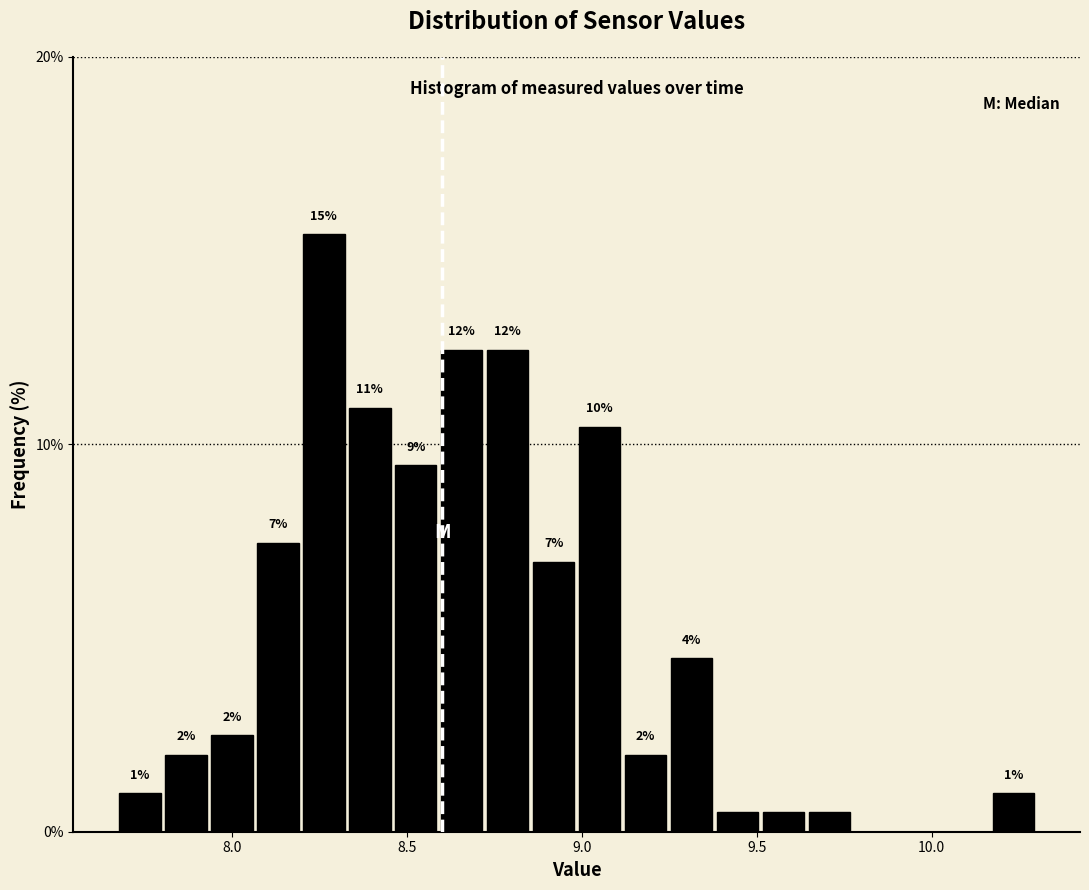

Around what value on the x-axis is the tallest bar? Give the approximate position of its centre, as read against the axis.

8.25